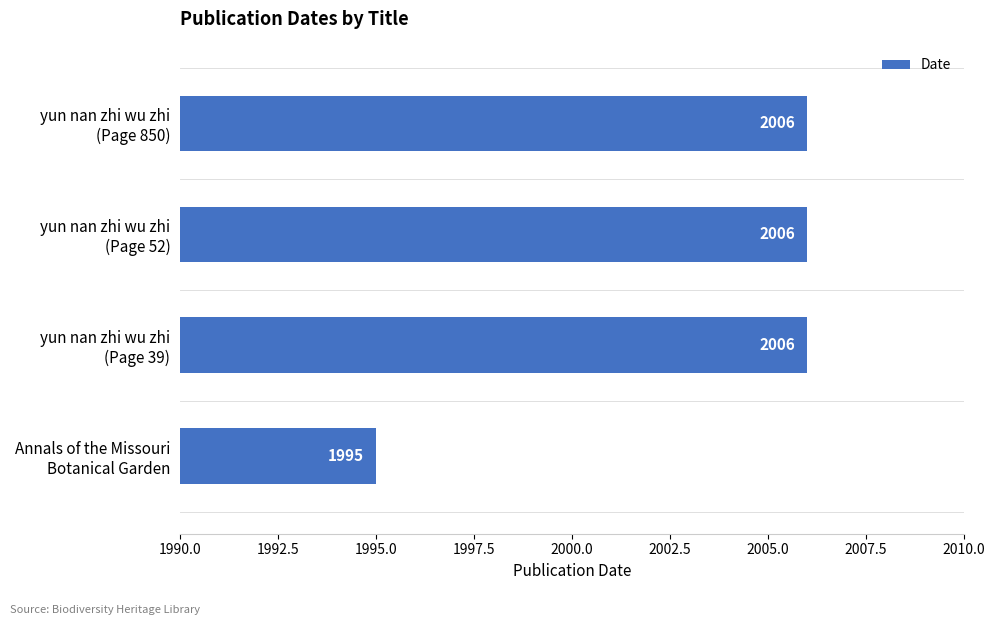

What is the difference between the maximum and minimum values?

11